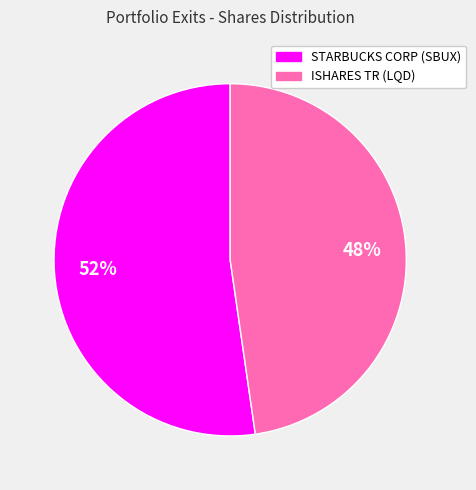

What is the largest slice in the pie chart?

STARBUCKS CORP